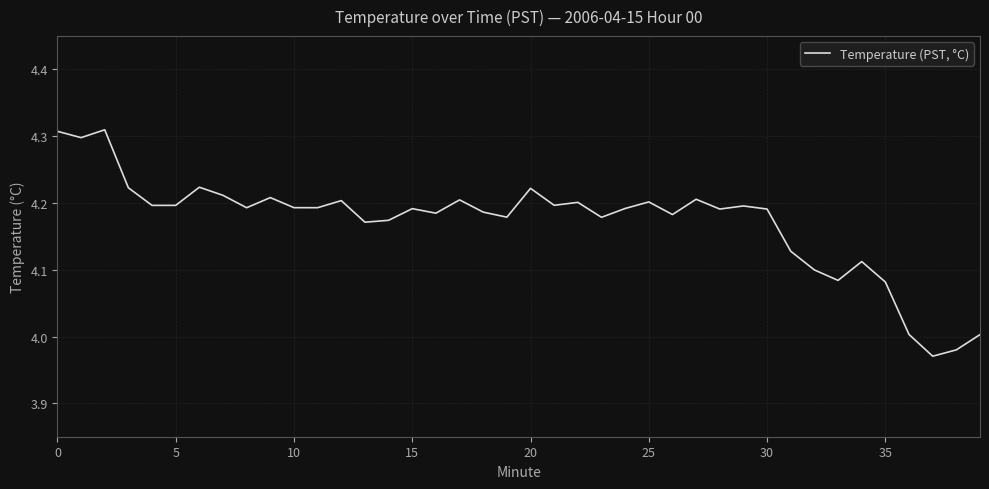

What is the difference between the maximum and minimum values?

0.3